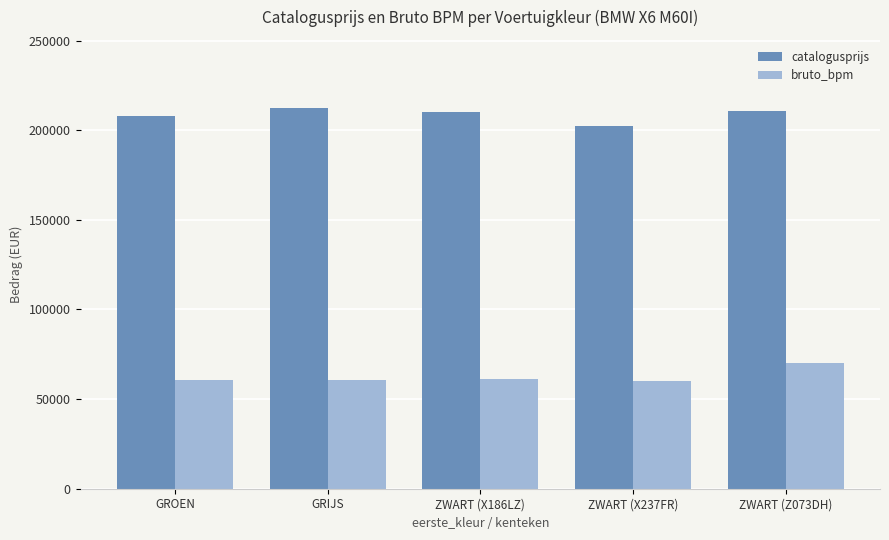

What is the difference between the catalogusprijs values at ZWART (Z073DH) and GRIJS?

1755